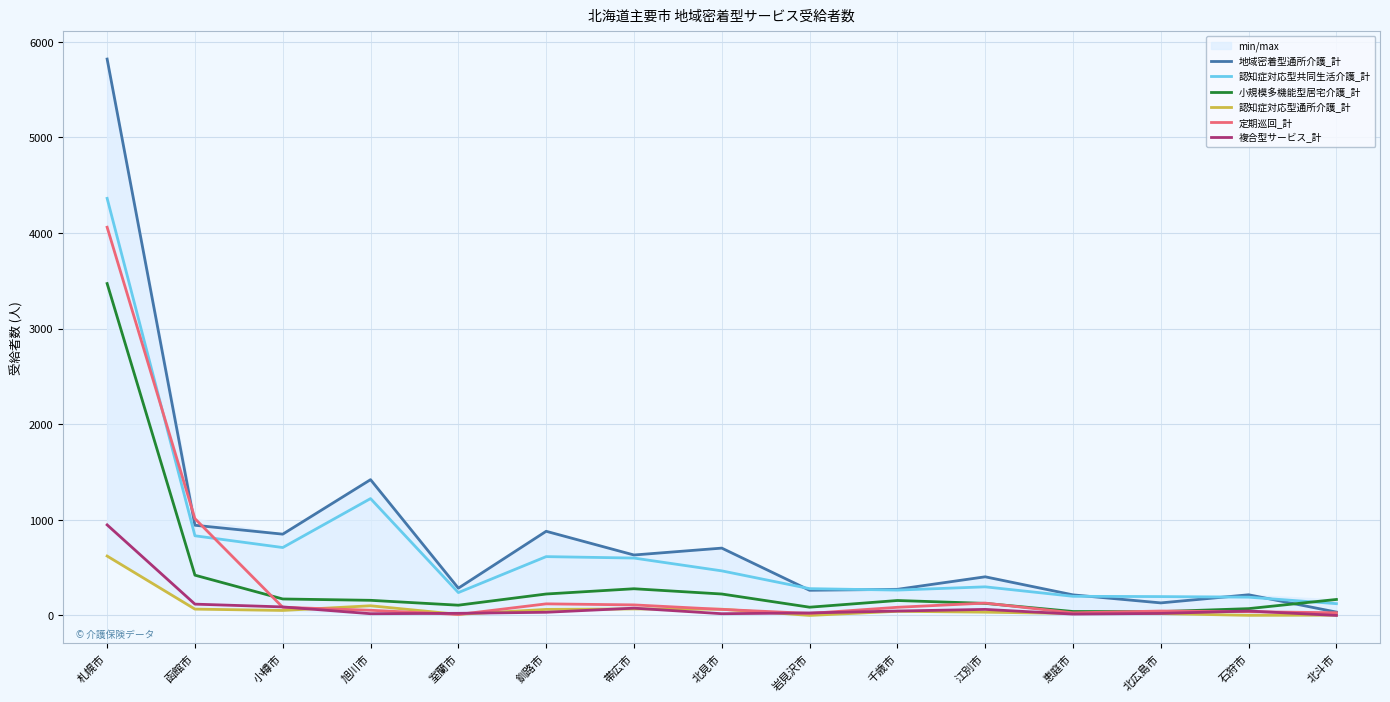

Is the value of 認知症対応型通所介護_計 at 北見市 greater than the value of 複合型サービス_計 at 恵庭市?

Yes